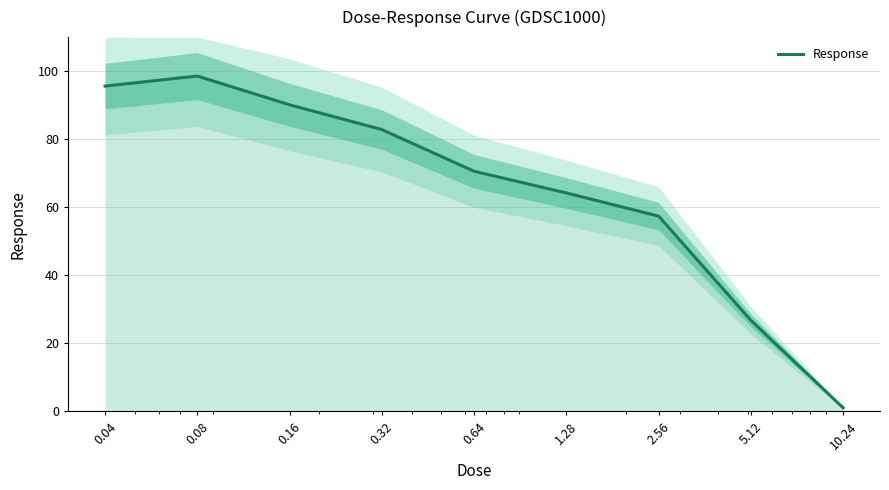

Where does the data first go above 70?

0.04